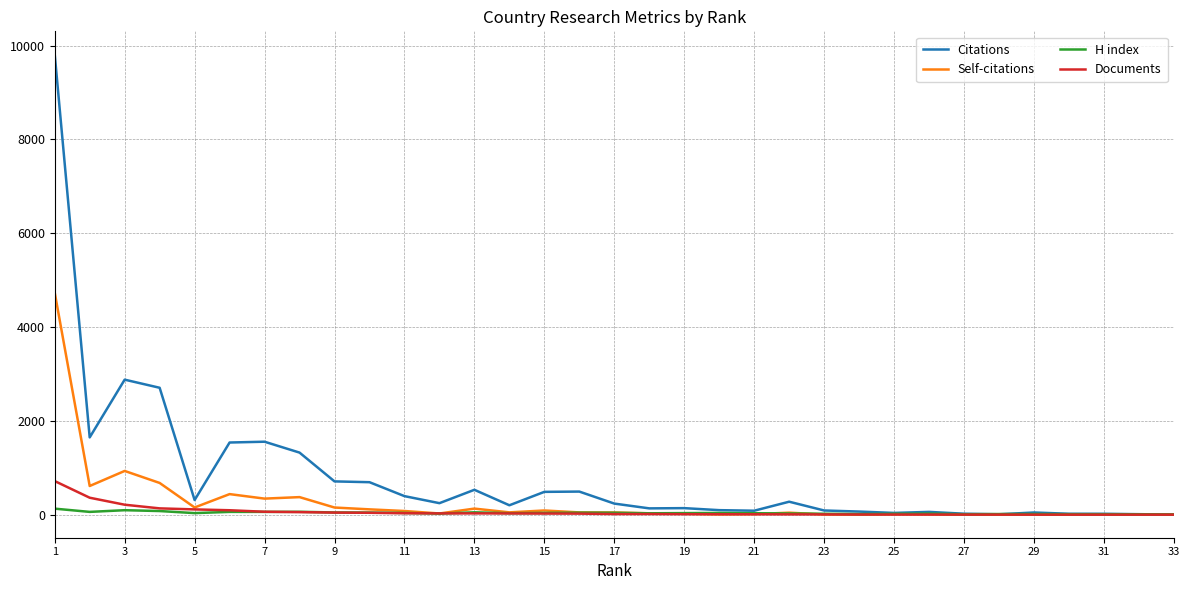

Rank the series by their maximum value, from lowest to highest.

H index, Documents, Self-citations, Citations